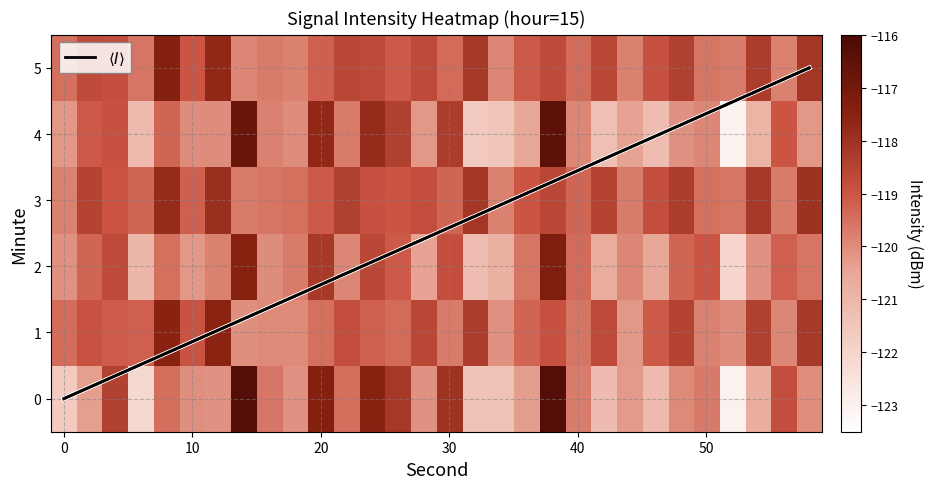

What is the total value across all series at 10?

-714.9